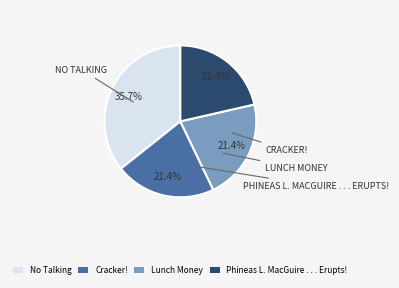

Between No Talking and Lunch Money, which is larger?

No Talking